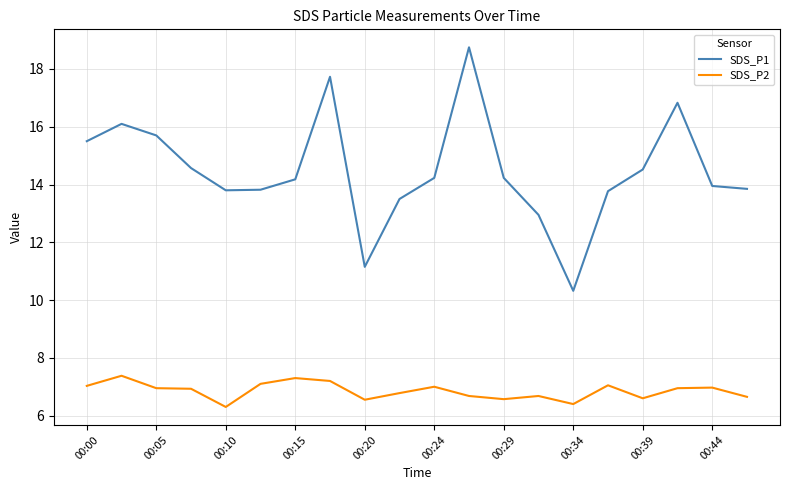

Which series has the largest range (max minus min)?

SDS_P1